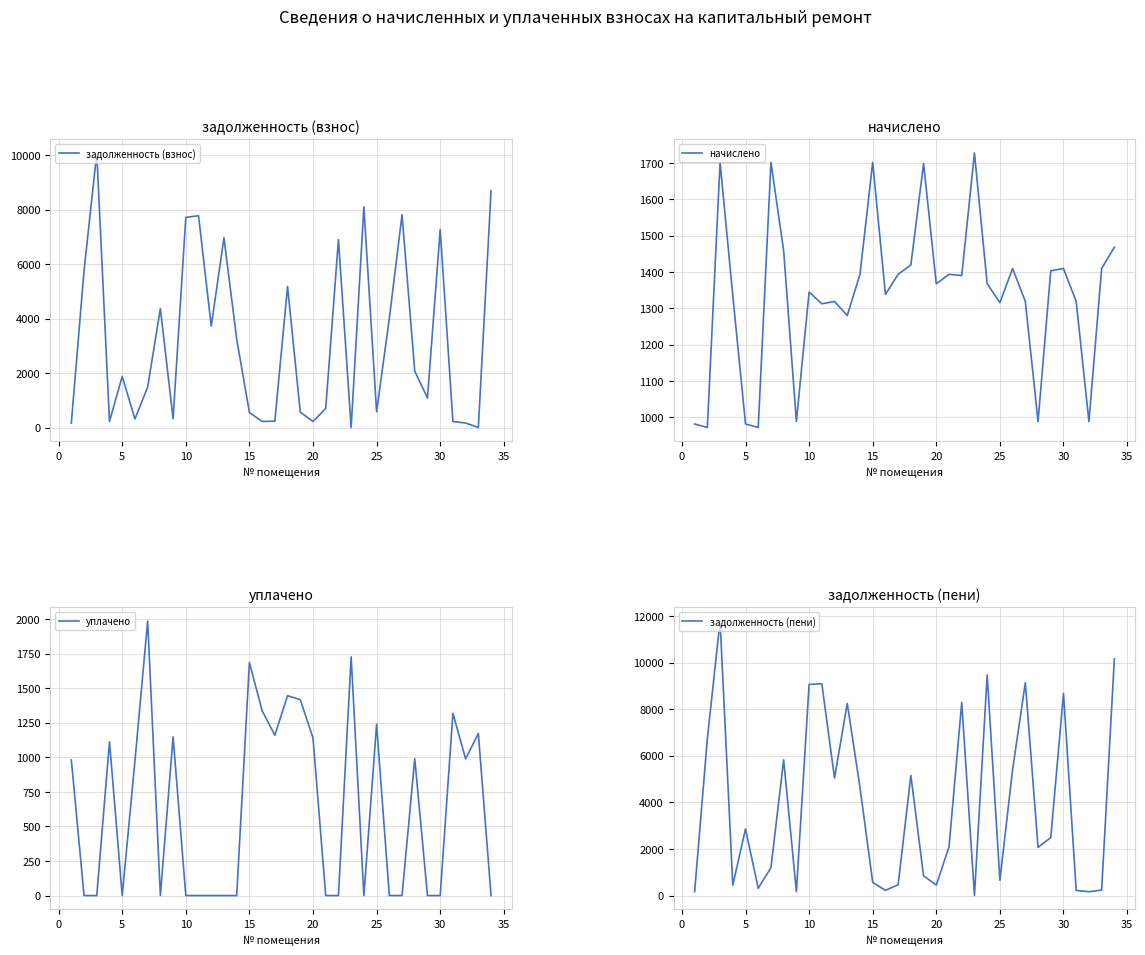

Read the задолженность (пени) value at 15.

566.5